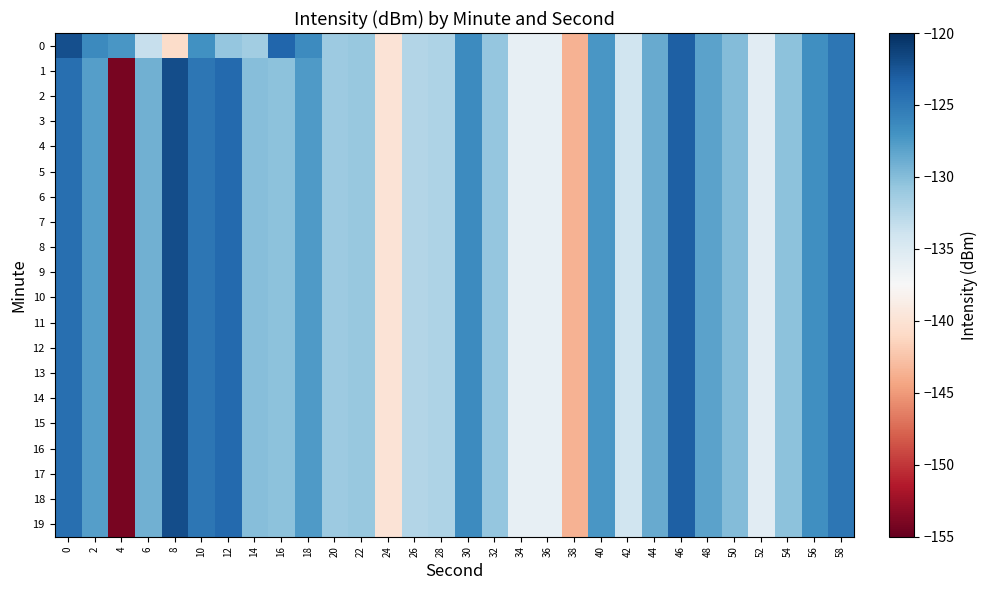

Count the number of data series in this chart.

20